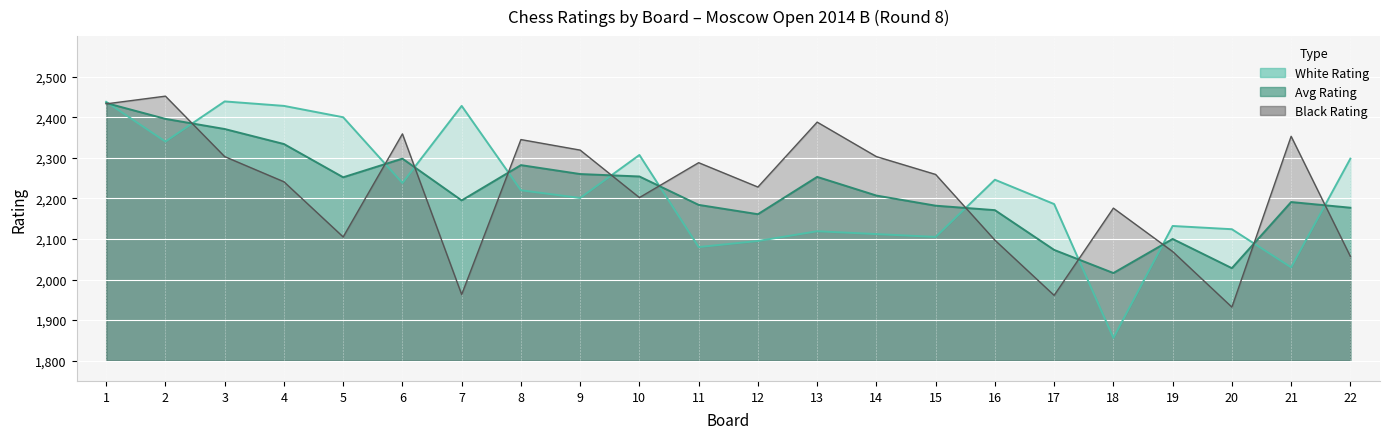

How many series are shown in this chart?

3